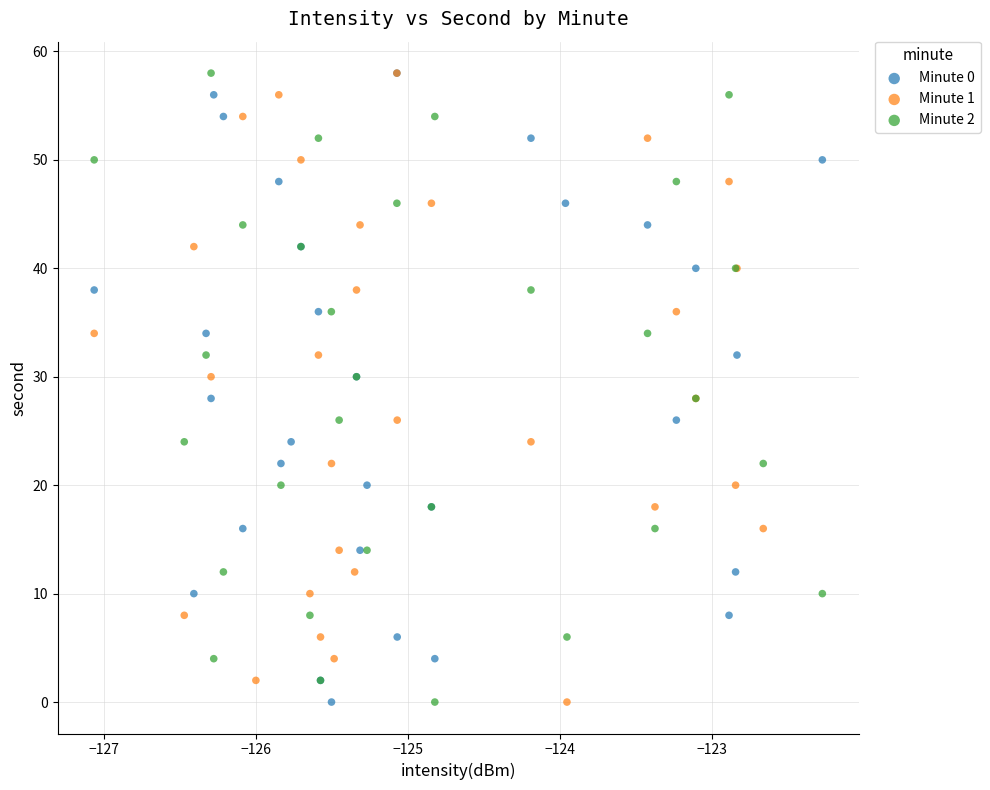

What are all the series names shown in the legend?

Minute 0, Minute 1, Minute 2